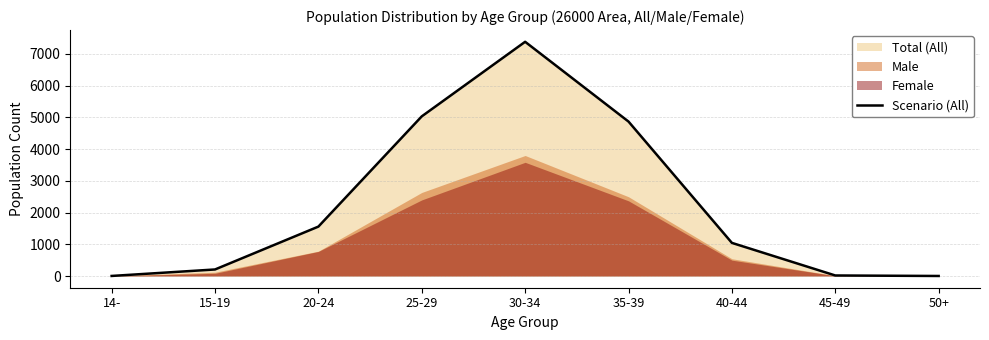

List the labels in order of value, smallest first.

50+, 14-, 45-49, 15-19, 40-44, 20-24, 35-39, 25-29, 30-34